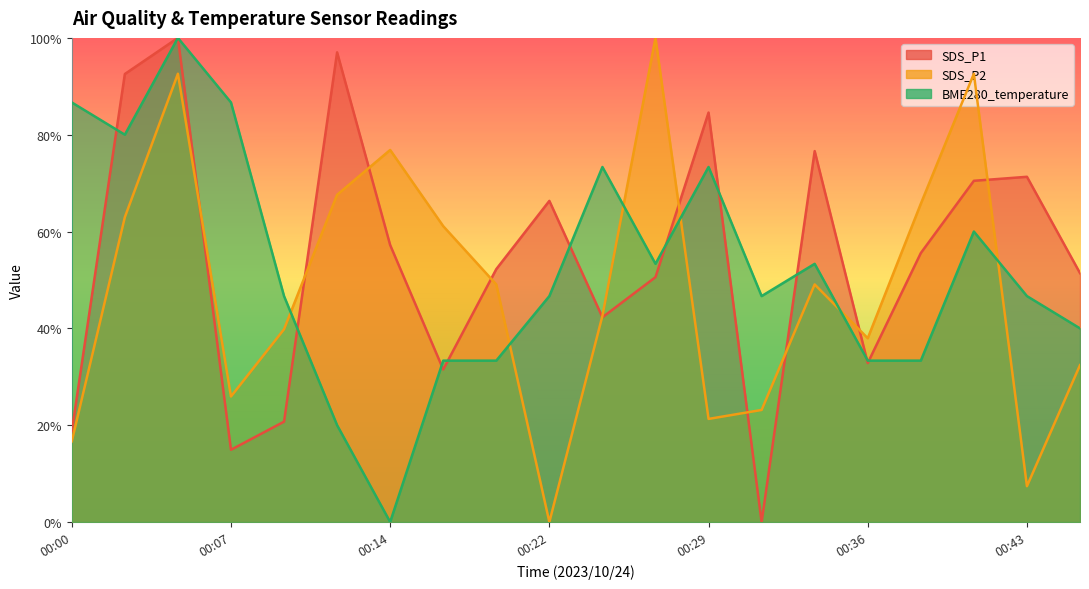

True or false: SDS_P2 and BME280_temperature cross at least once.

True